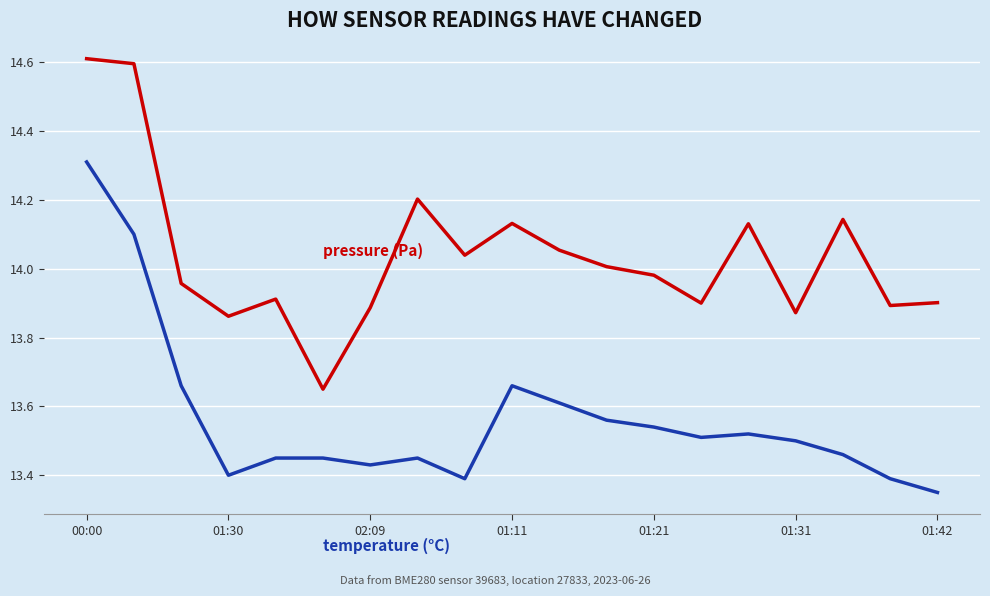

What is the greatest value displayed?

14.6